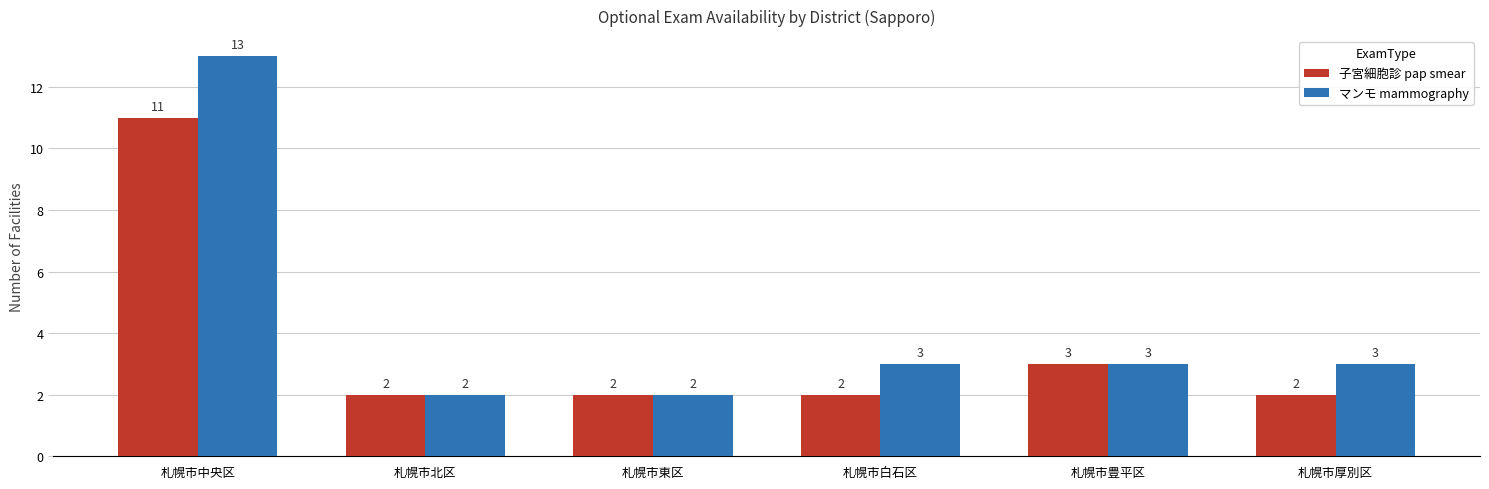

What position from the left is 札幌市厚別区?

6